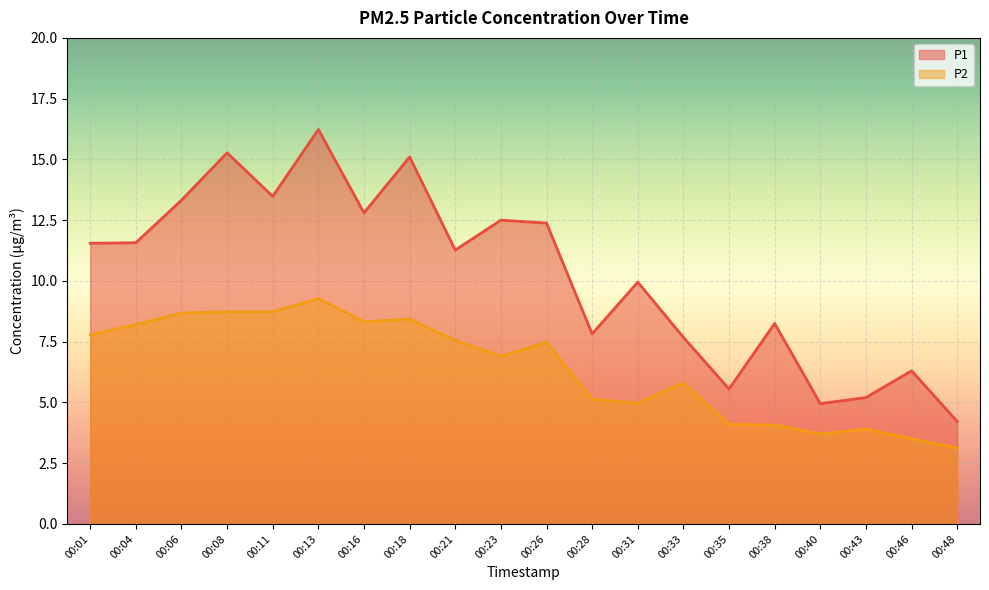

At which label is P2 closest to 6?

00:33